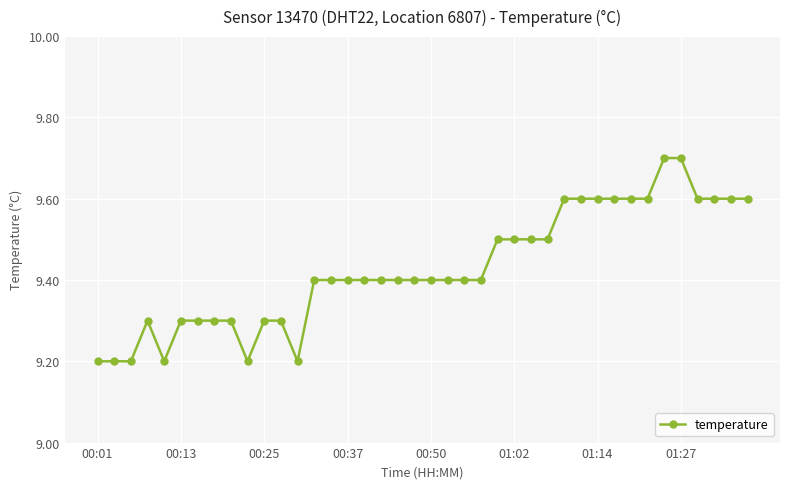

Reading left to right, transcribe all the data shown in this chart.

9.2	9.2	9.2	9.3	9.2	9.3	9.3	9.3	9.3	9.2	9.3	9.3	9.2	9.4	9.4	9.4	9.4	9.4	9.4	9.4	9.4	9.4	9.4	9.4	9.5	9.5	9.5	9.5	9.6	9.6	9.6	9.6	9.6	9.6	9.7	9.7	9.6	9.6	9.6	9.6